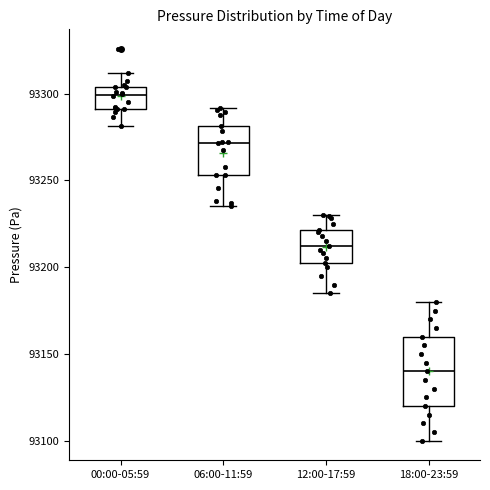

Where does the median line of the box for 12:00-17:59 sit on the y-axis? The values are not printed on the chart, so give them approximately, as read against the axis.

93210